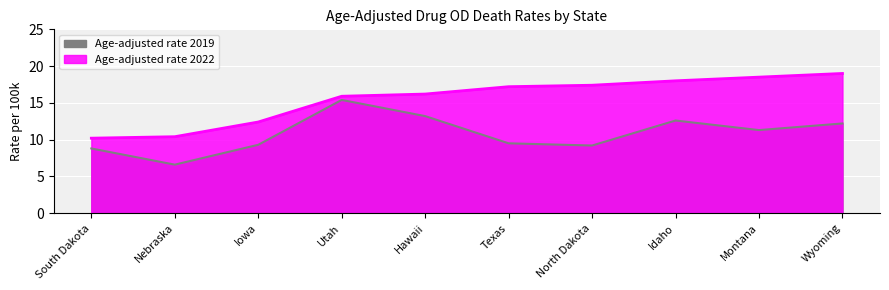

List the series in order of their peak value, lowest first.

Age-adjusted rate 2019, Age-adjusted rate 2022